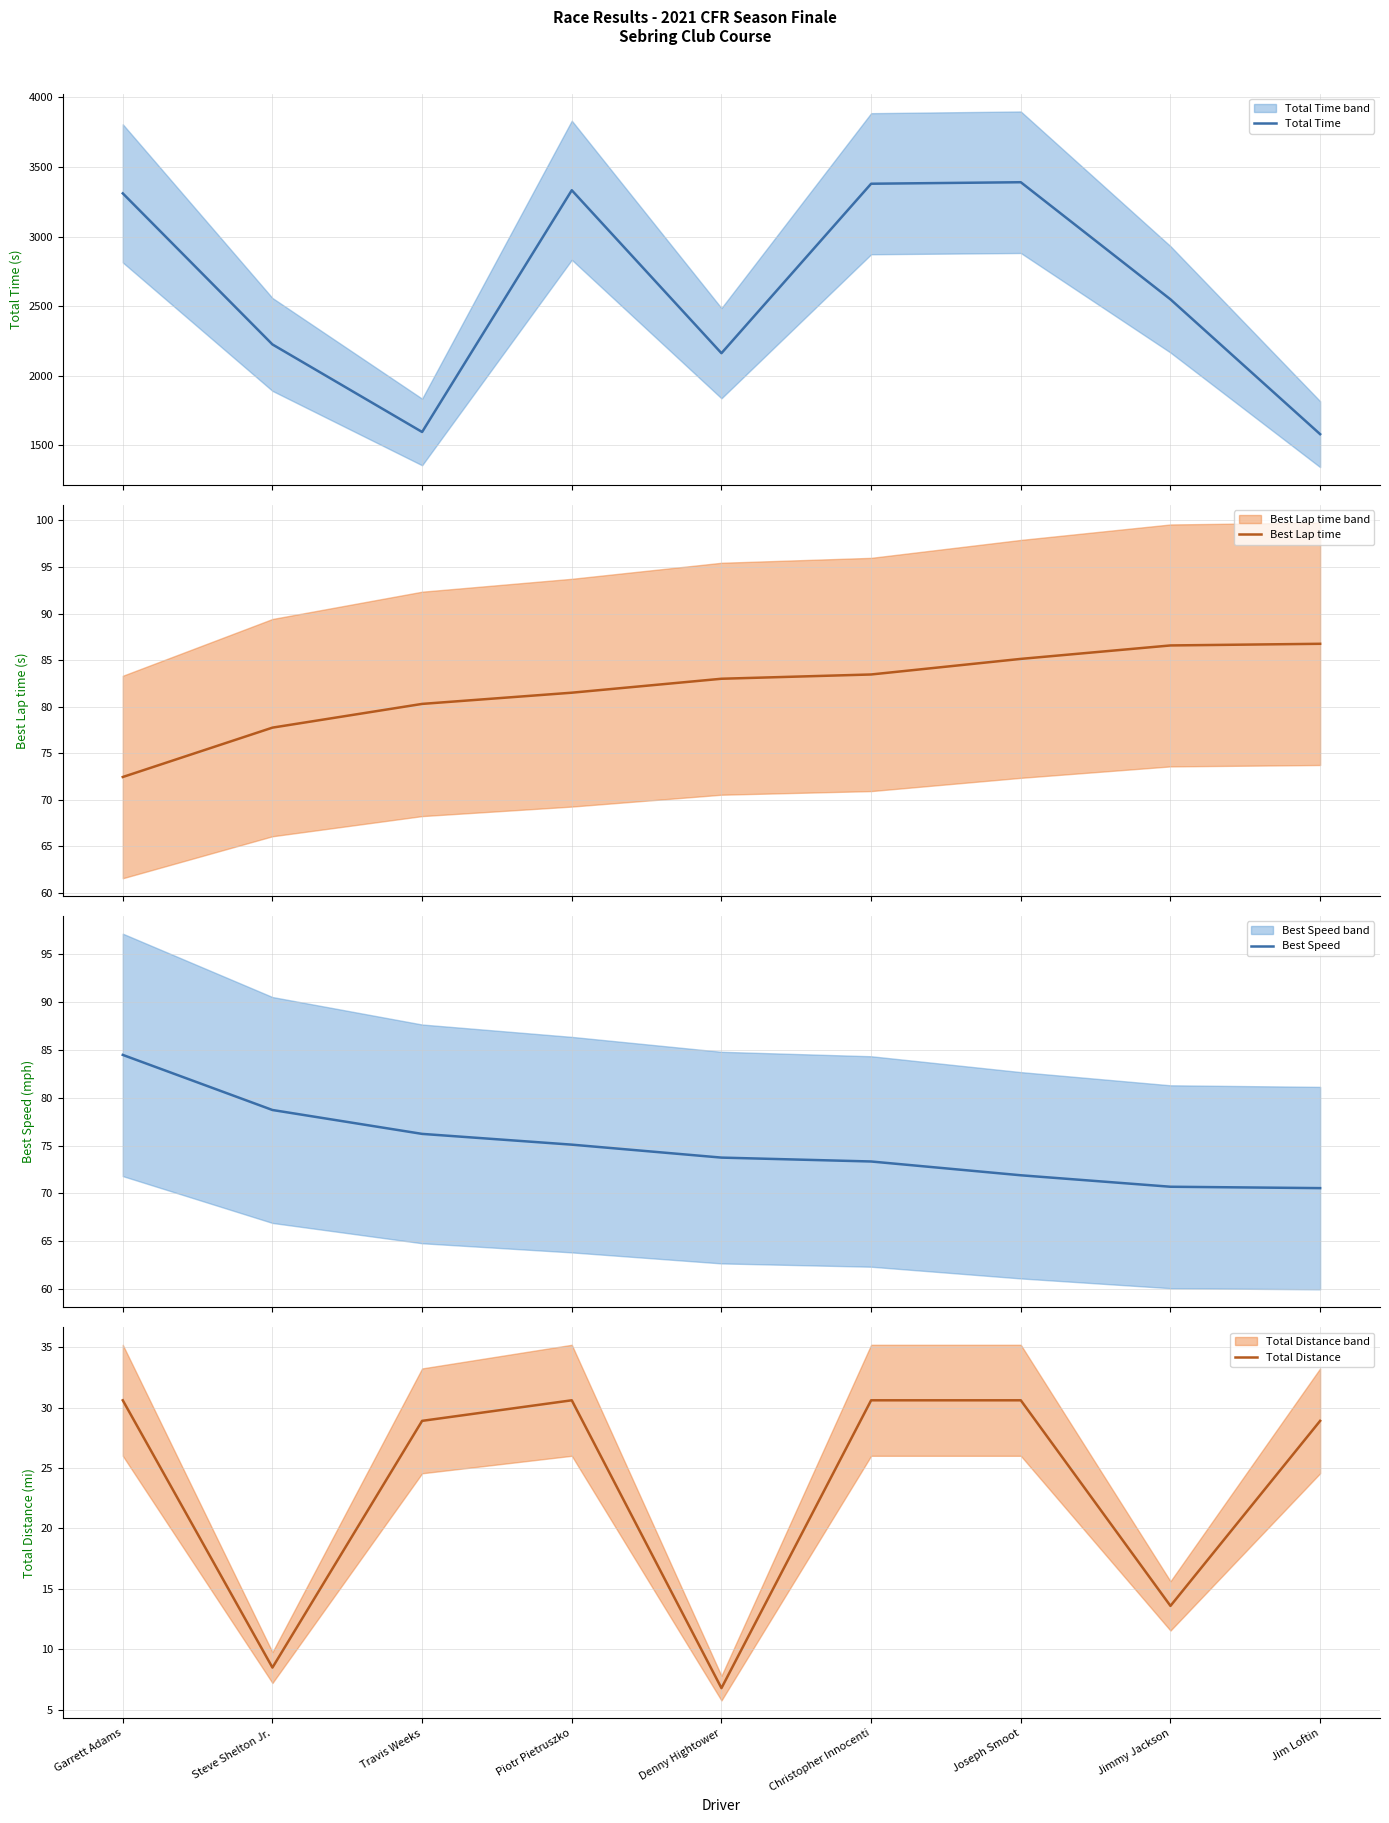

Reading right to left, what are all the values shown in this chart?

Total Time: 1580.1	2549.0	3390.8	3380.1	2162.0	3333.2	1595.8	2225.0	3310.8
Best Lap time: 86.8	86.6	85.1	83.5	83.0	81.5	80.3	77.8	72.5
Best Speed: 70.5	70.7	71.9	73.3	73.7	75.1	76.2	78.7	84.5
Total Distance: 28.9	13.6	30.6	30.6	6.8	30.6	28.9	8.5	30.6